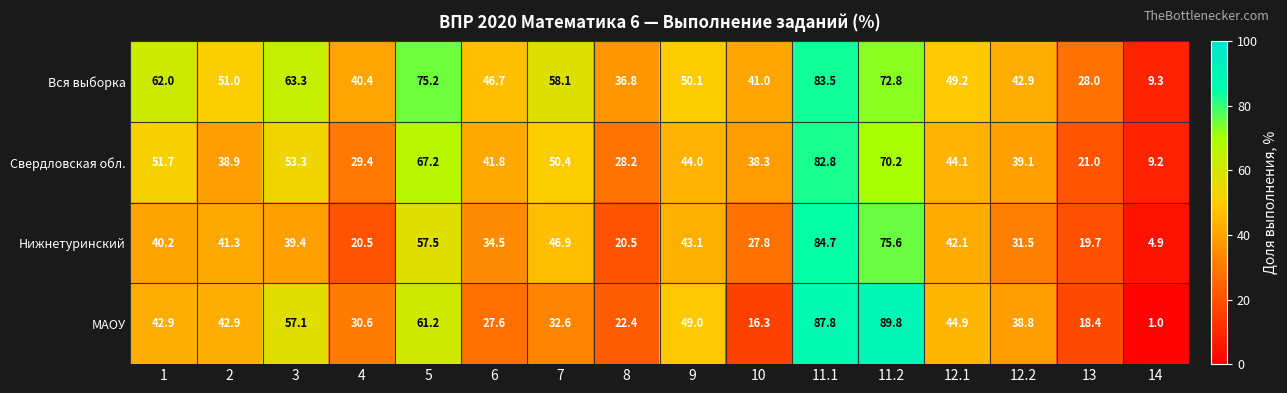

Between 11.1 and 12.1, which series saw the biggest shift?

МАОУ